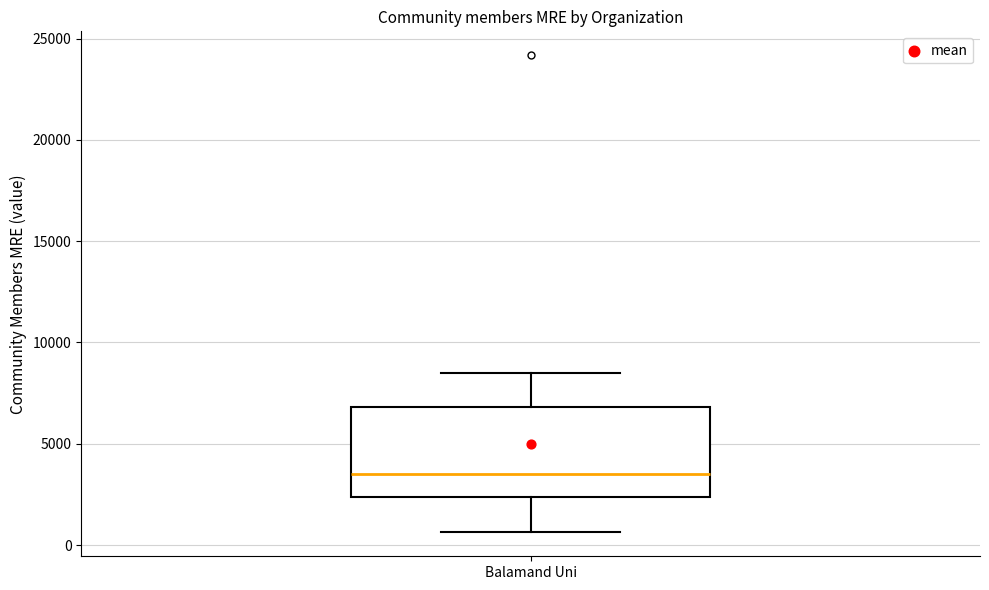

Where is the upper edge of the box for Balamand Uni on the y-axis? The values are not printed on the chart, so give them approximately, as read against the axis.

7000